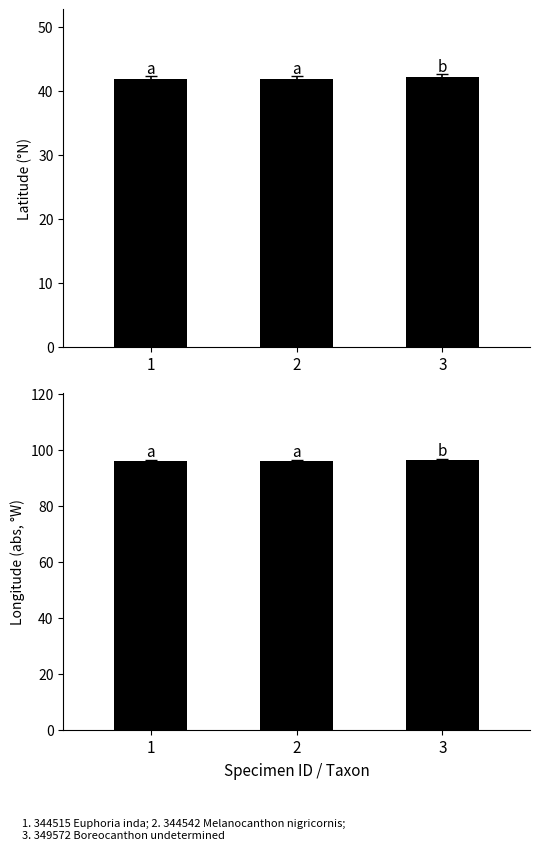

Where is Longitude (abs) nearest to the value 96?

1